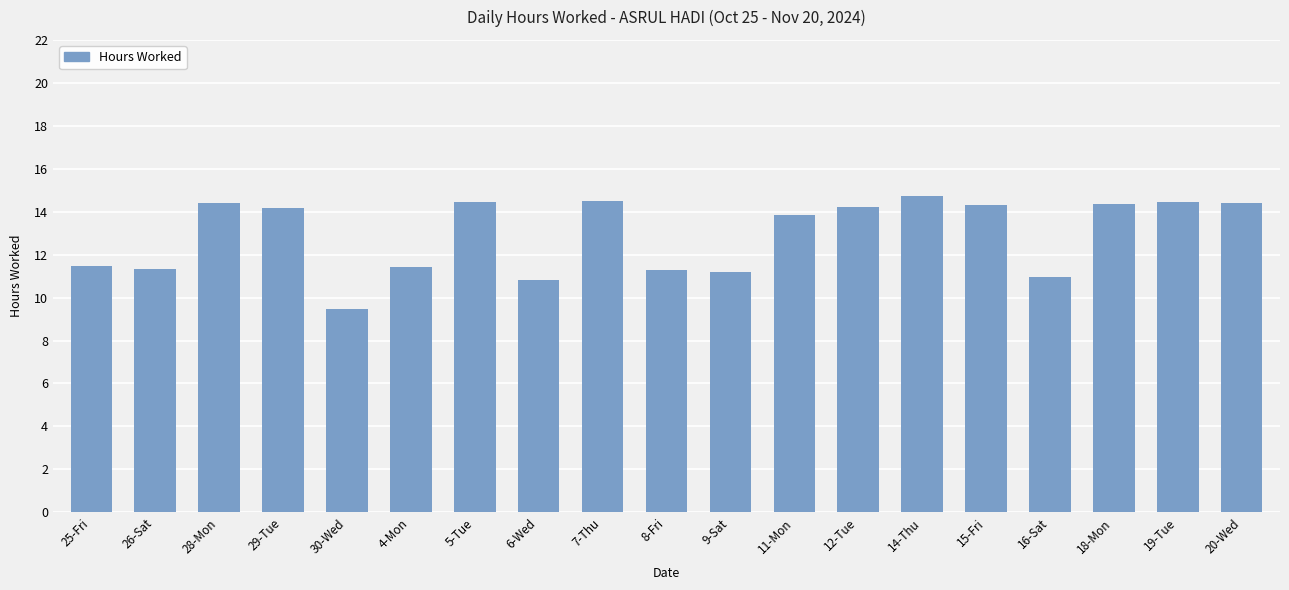

How many data points are less than 14?

9